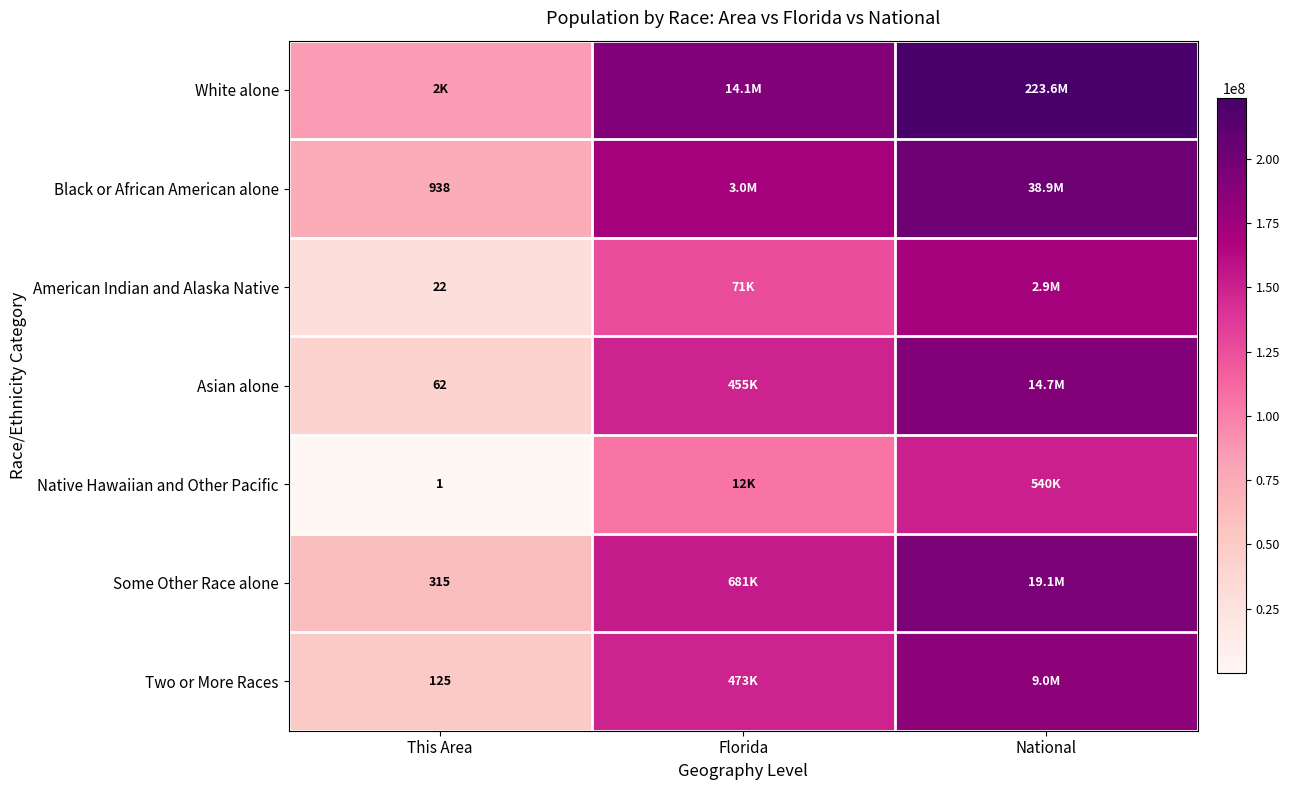

The Asian alone series shows 1.4 at This Area. True or false?

False